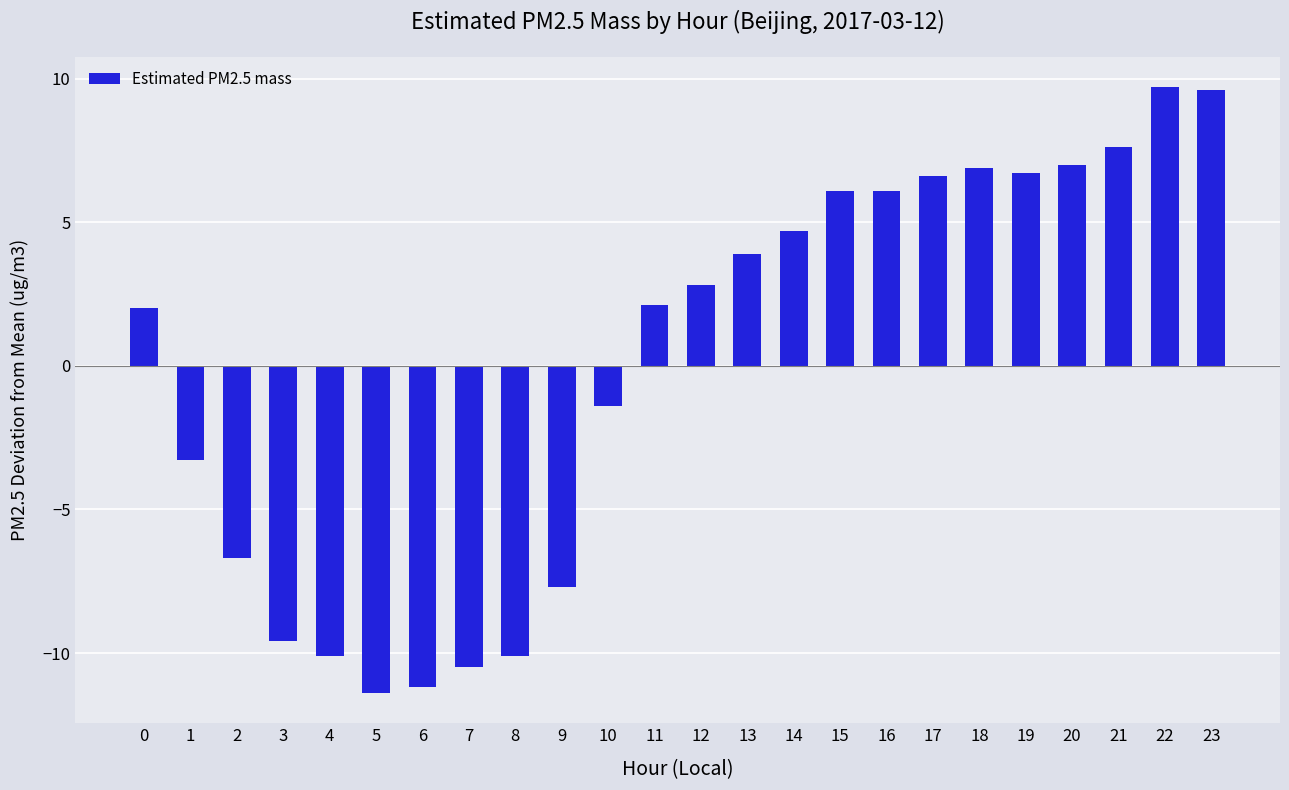

True or false: the data shows 3.9 at 13.

True